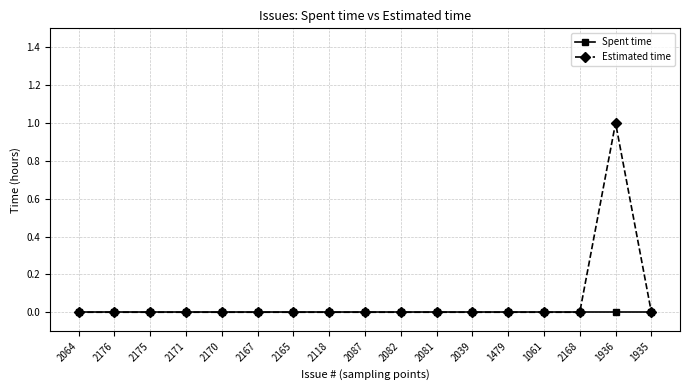

Reading left to right, extract all data points from this chart.

Spent time: 0	0	0	0	0	0	0	0	0	0	0	0	0	0	0	0	0
Estimated time: 0	0	0	0	0	0	0	0	0	0	0	0	0	0	0	1	0